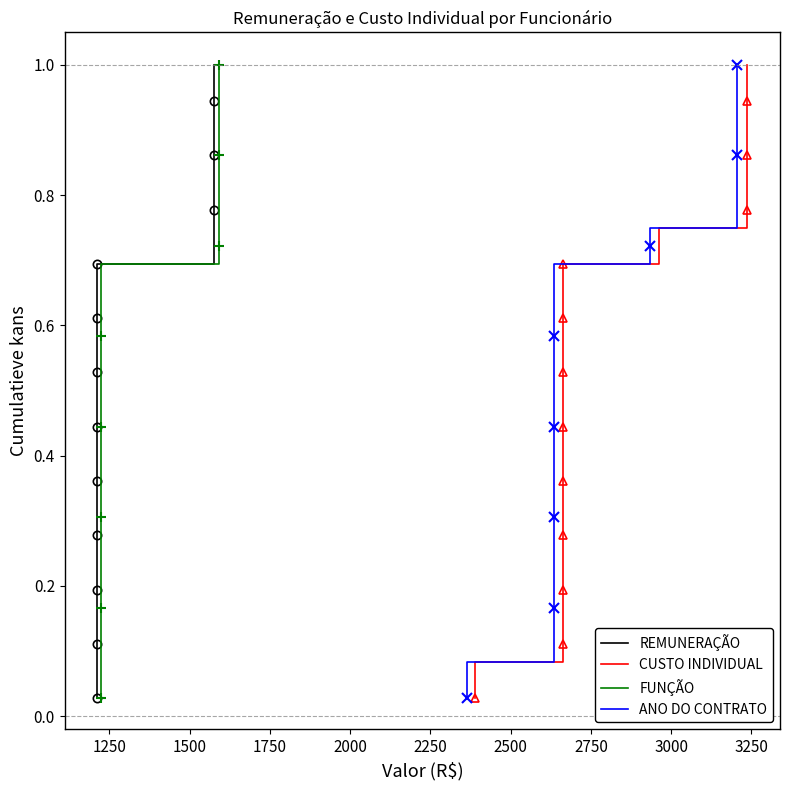

True or false: REMUNERAÇÃO and FUNÇÃO intersect in this chart.

False